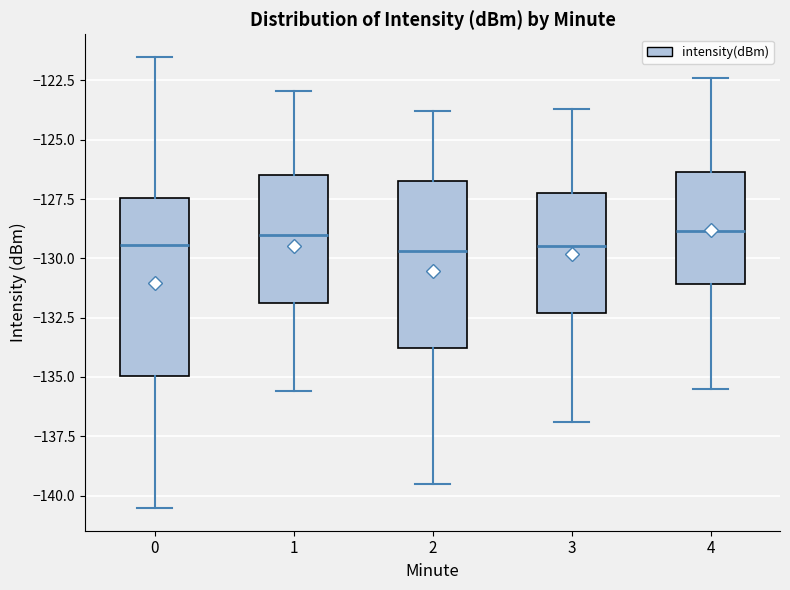

Where does the upper whisker of the box at x = 3 end on the y-axis? The values are not printed on the chart, so give them approximately, as read against the axis.

-123.5